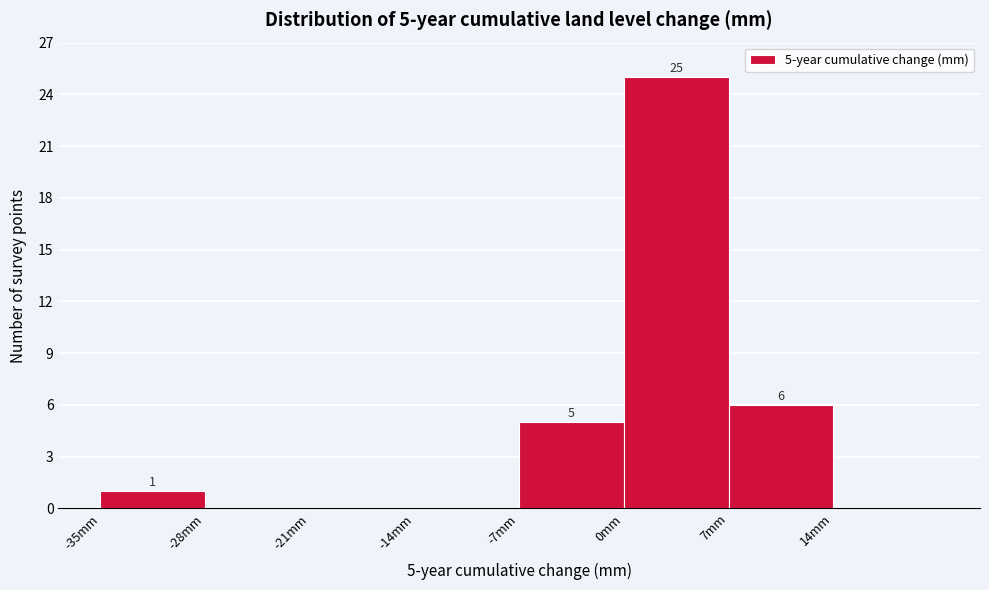

Which range on the x-axis has the tallest bar?

0 to 7